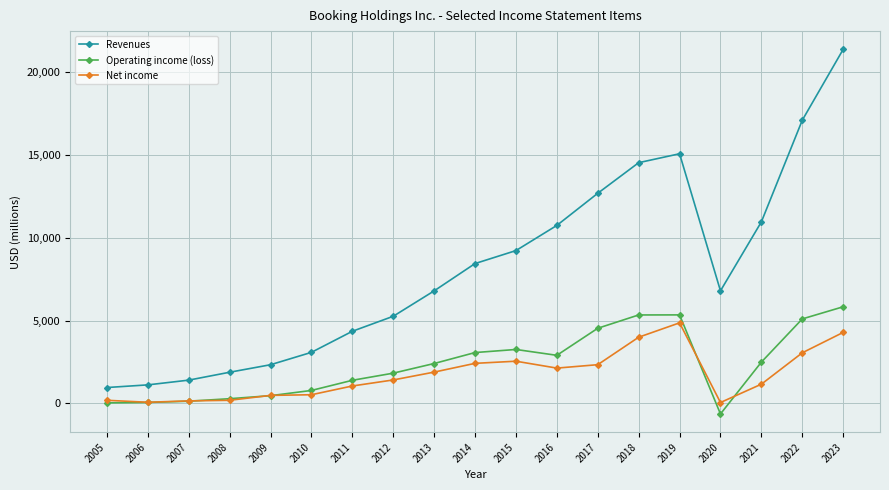

How many lines are shown in the chart?

3